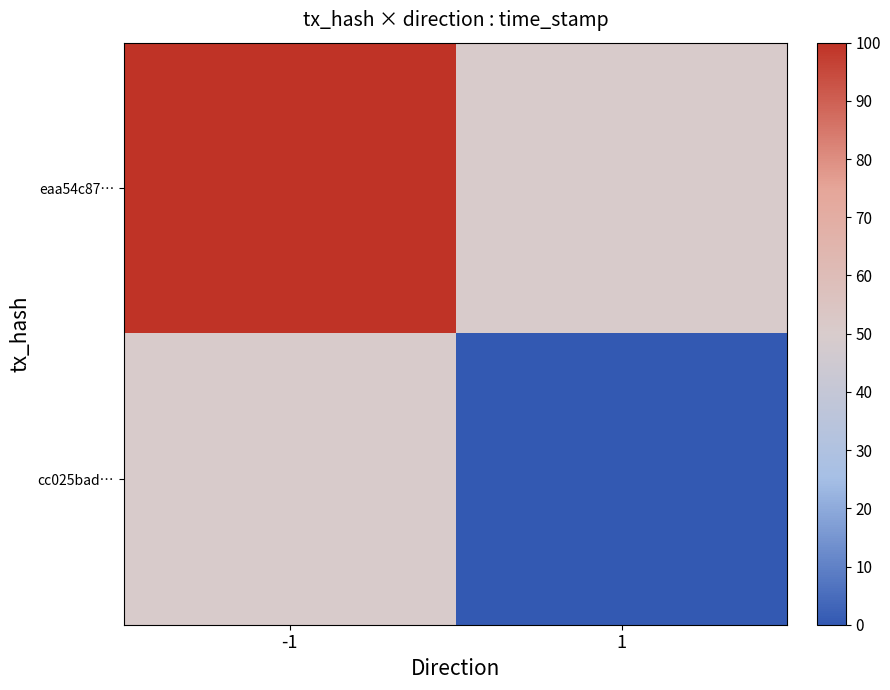

List the series in order of their peak value, lowest first.

cc025bad…, eaa54c87…